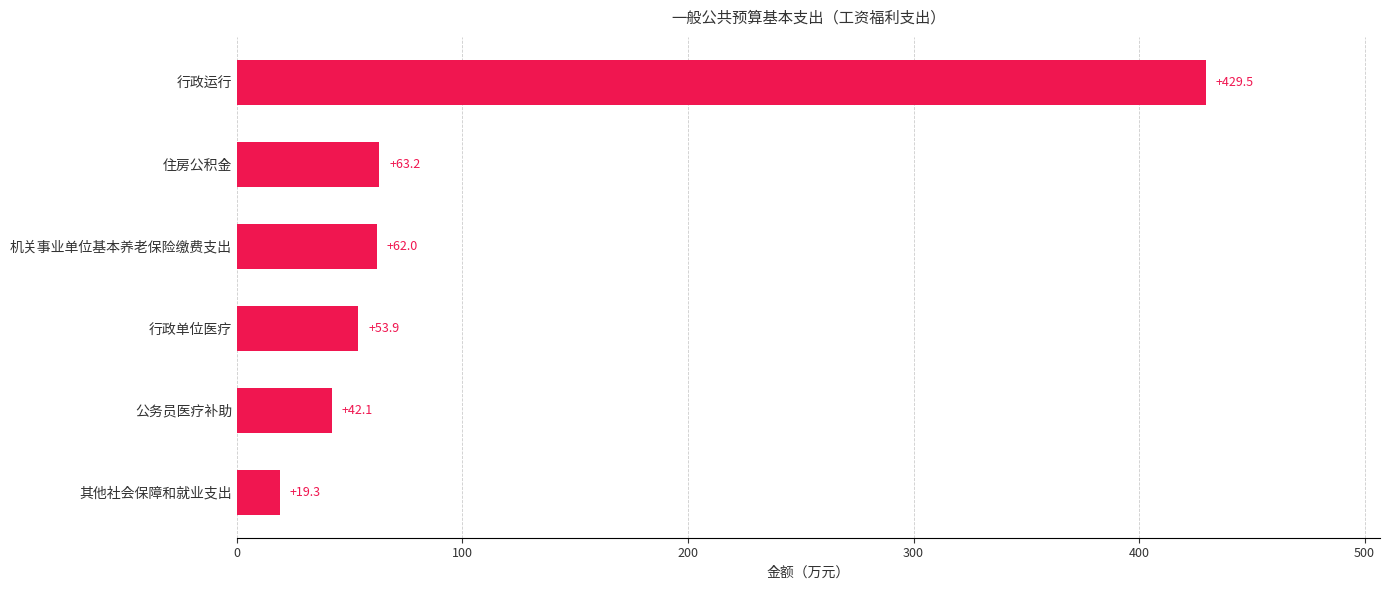

What is the smallest value displayed?

19.3